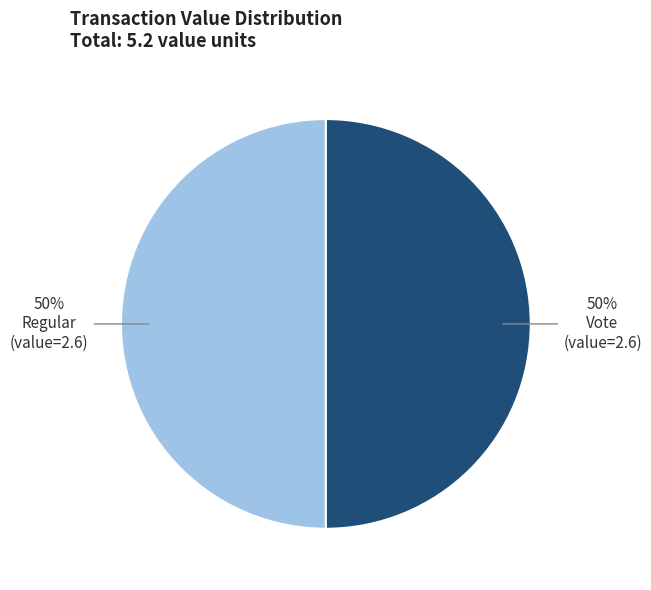

To the nearest percent, what is the average slice percentage?

50%